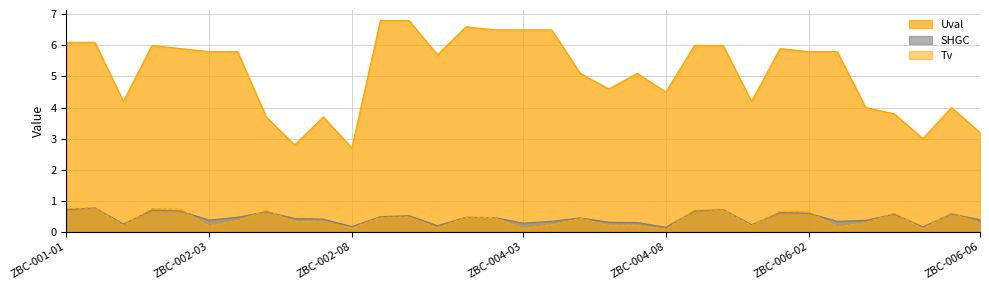

What is the value of the Tv point at the 14th from the left?

0.1